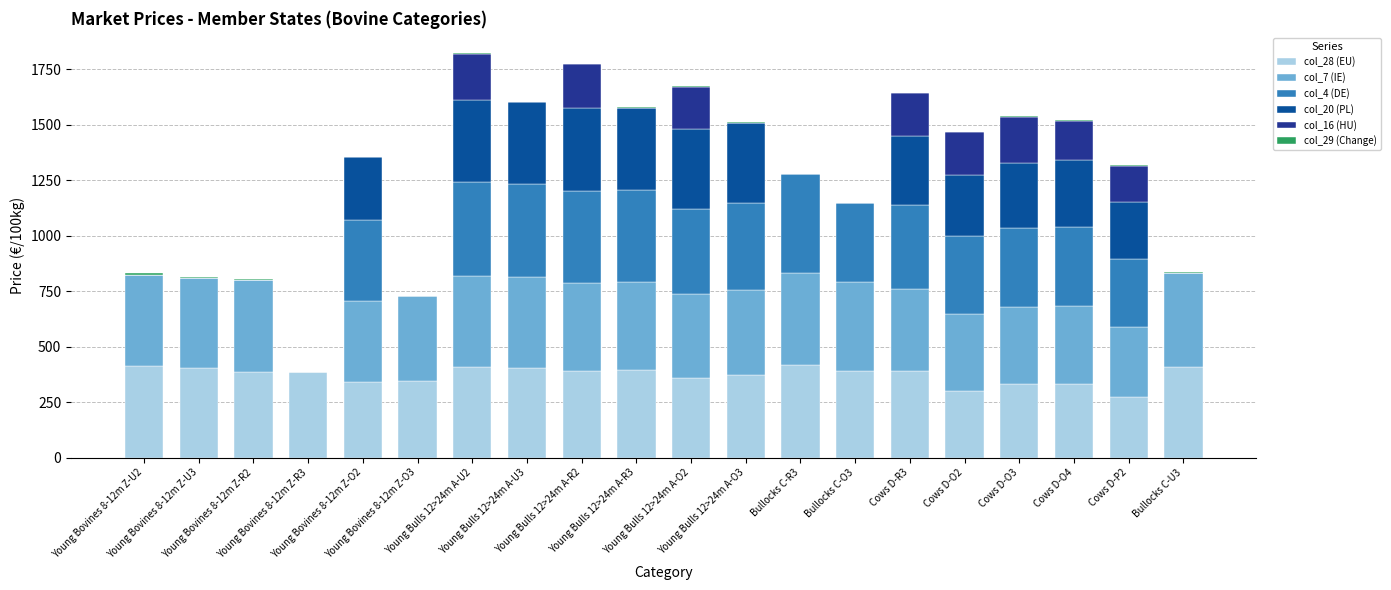

What is the sum of all col_28 (EU) values?

7435.9